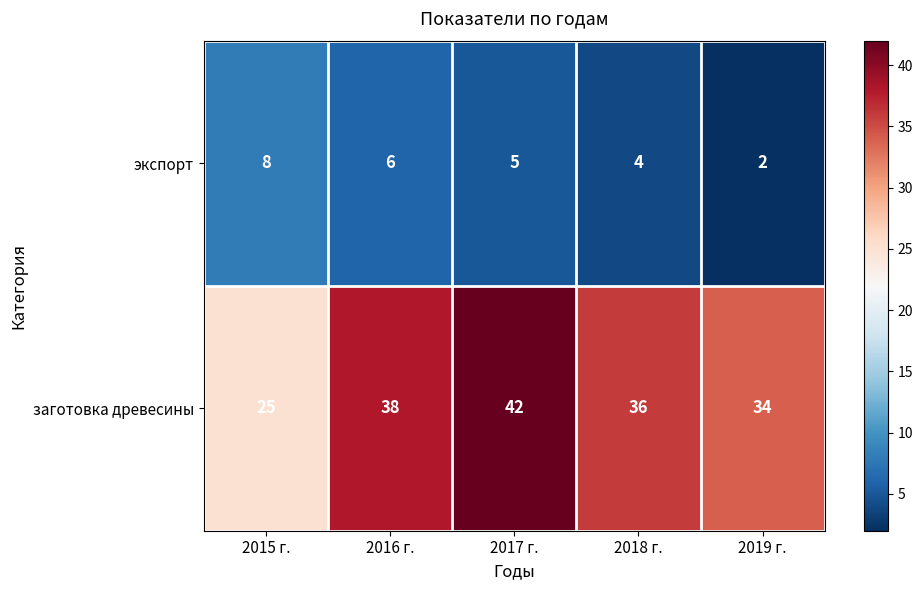

Where does the экспорт series first go above 5?

2015 г.